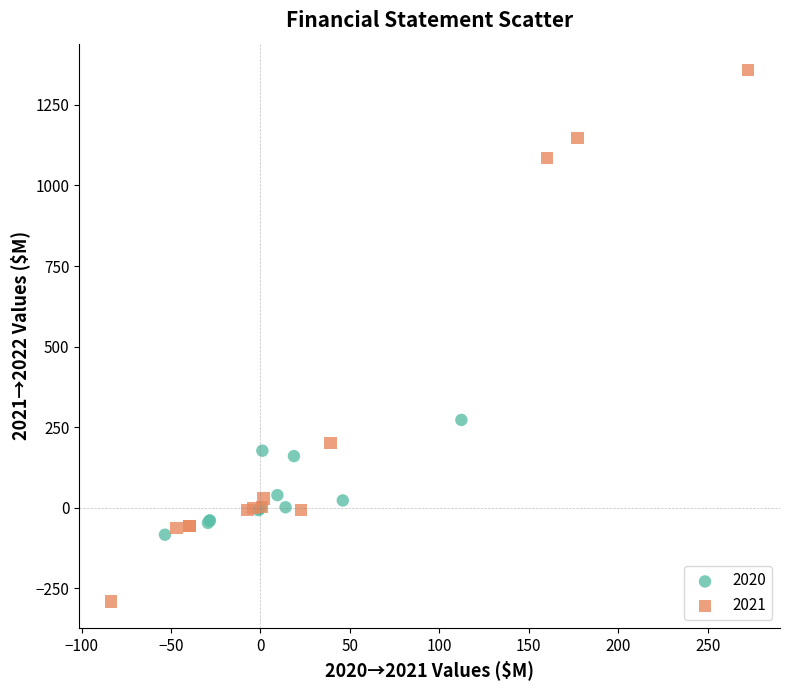

Which series has the widest spread of Y values?

2021